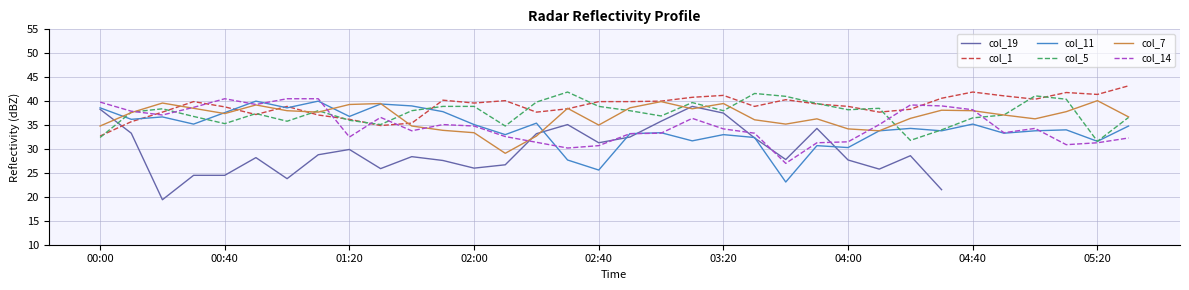

Which series ends up on top after the final intersection of col_5 and col_1?

col_1